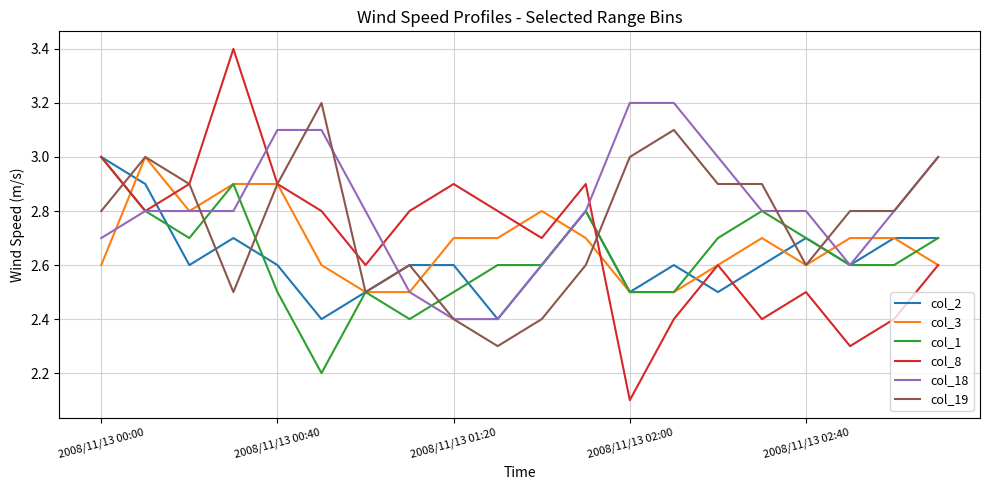

What is the maximum value shown in the chart?

3.4